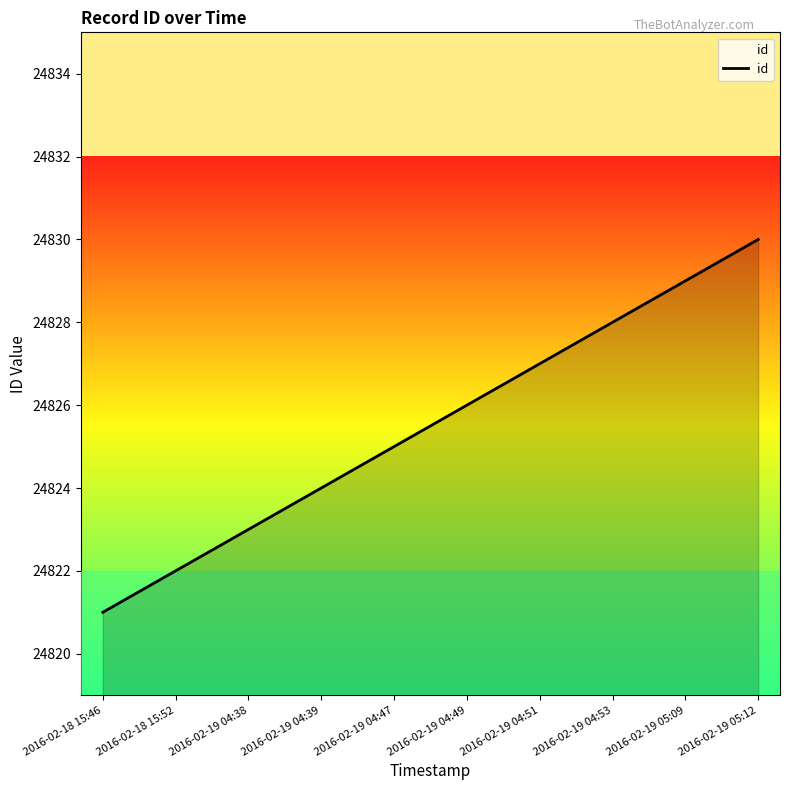

Which has a higher value, 2016-02-19 05:12 or 2016-02-18 15:46?

2016-02-19 05:12